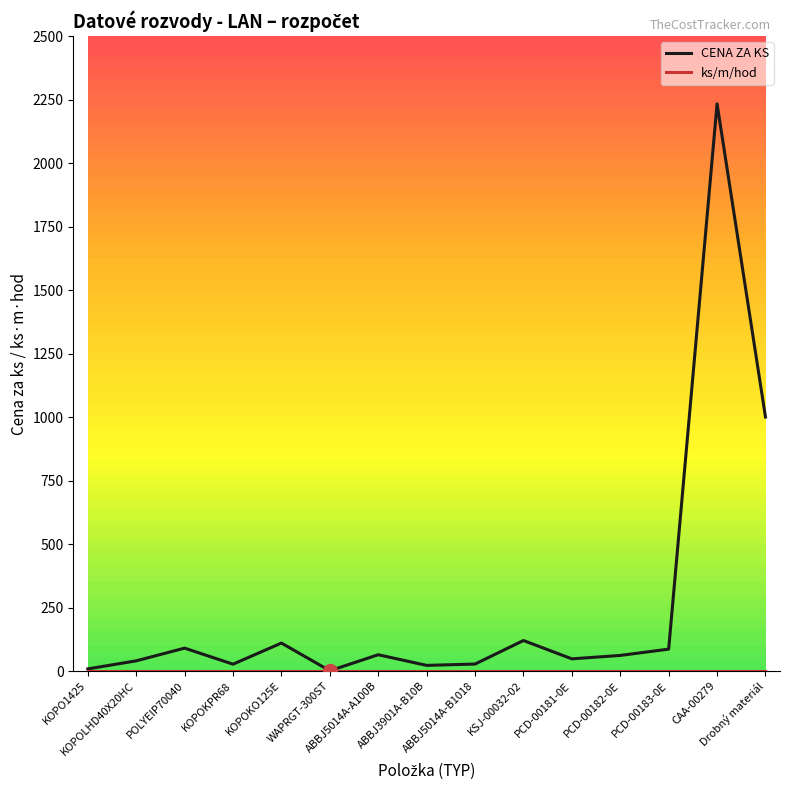

What is the maximum value shown in the chart?

2233.0